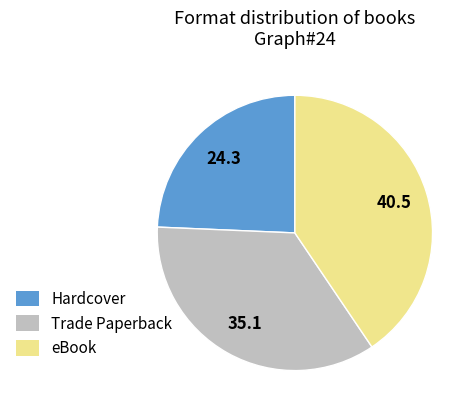

Is there any slice that represents more than half of the pie?

No